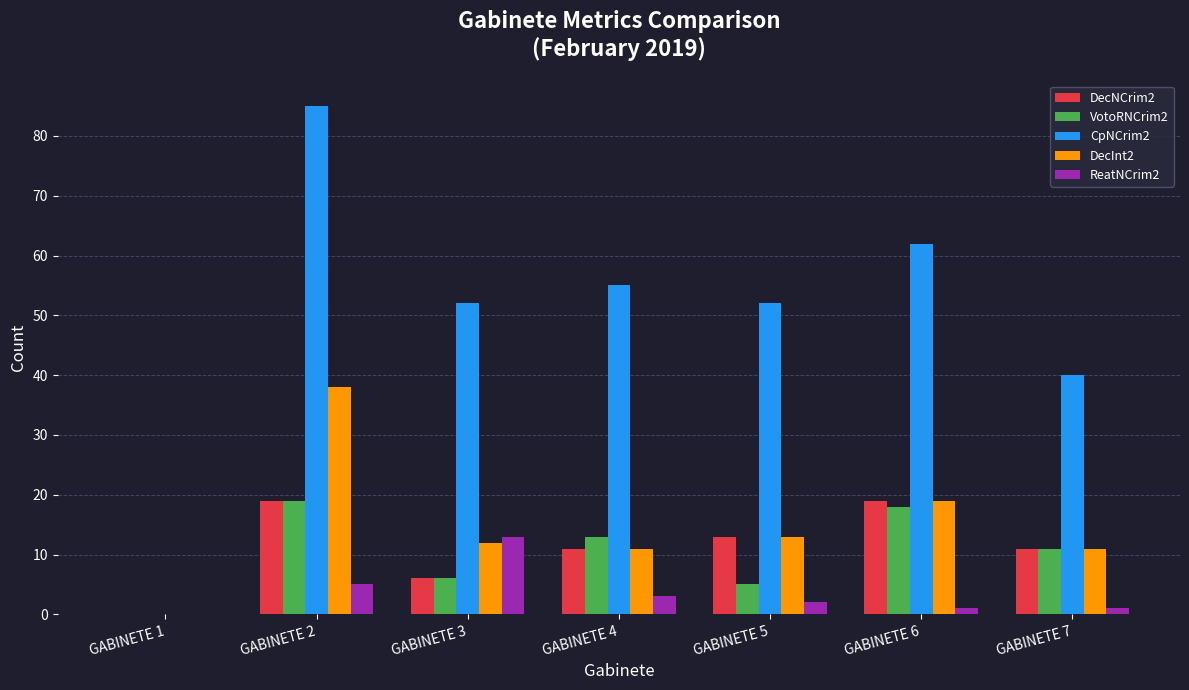

How many groups of bars are there?

7